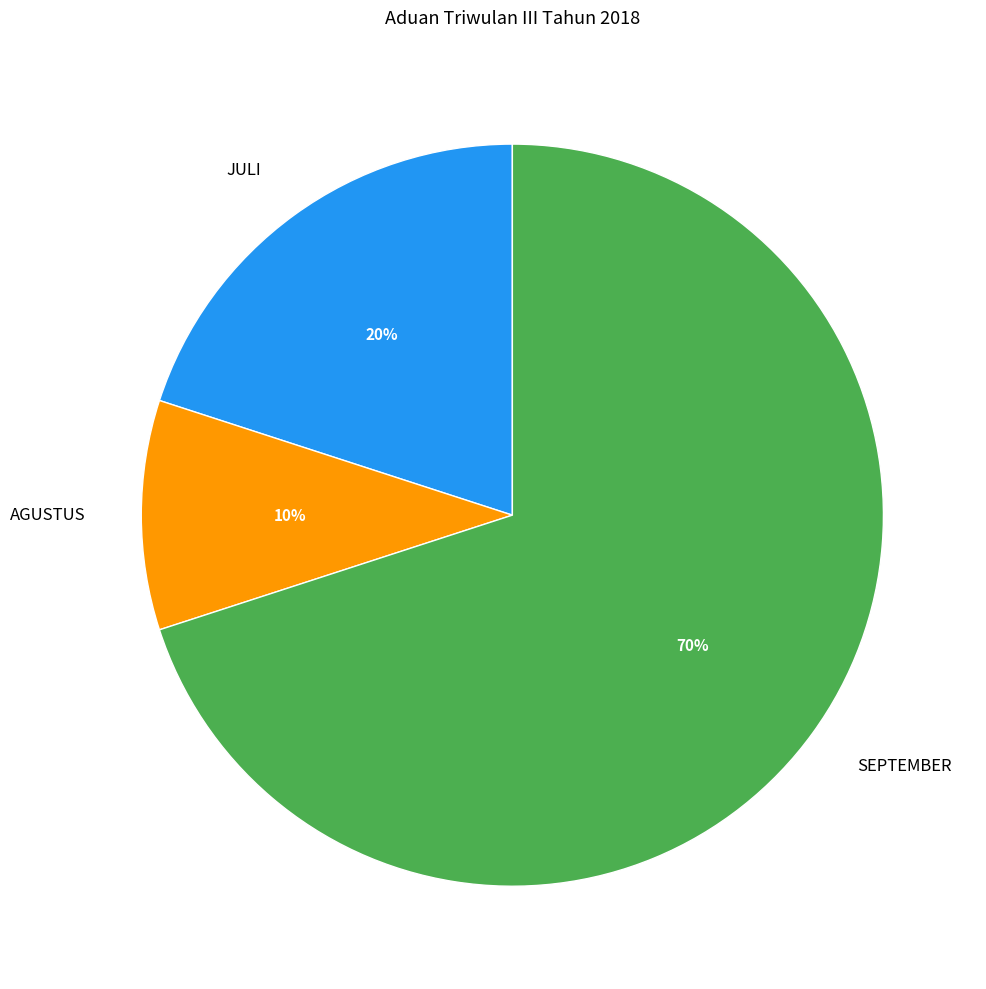

Is the sum of AGUSTUS and SEPTEMBER greater than half?

Yes